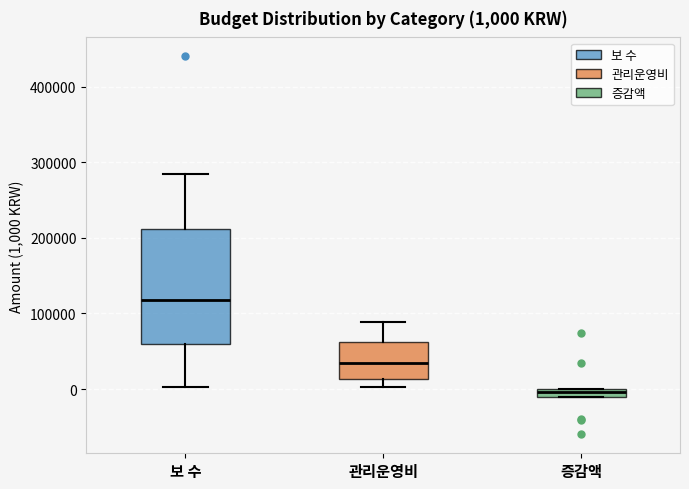

Which box is the tallest, from its lower edge to its upper edge?

보 수